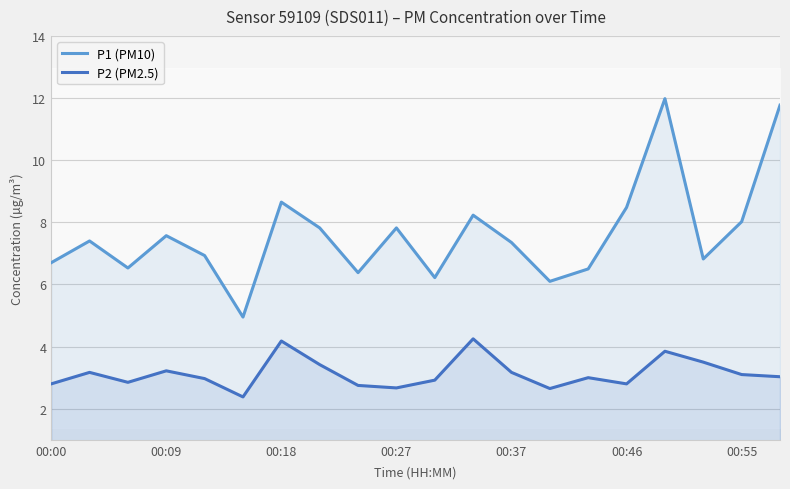

How many lines are shown in the chart?

2